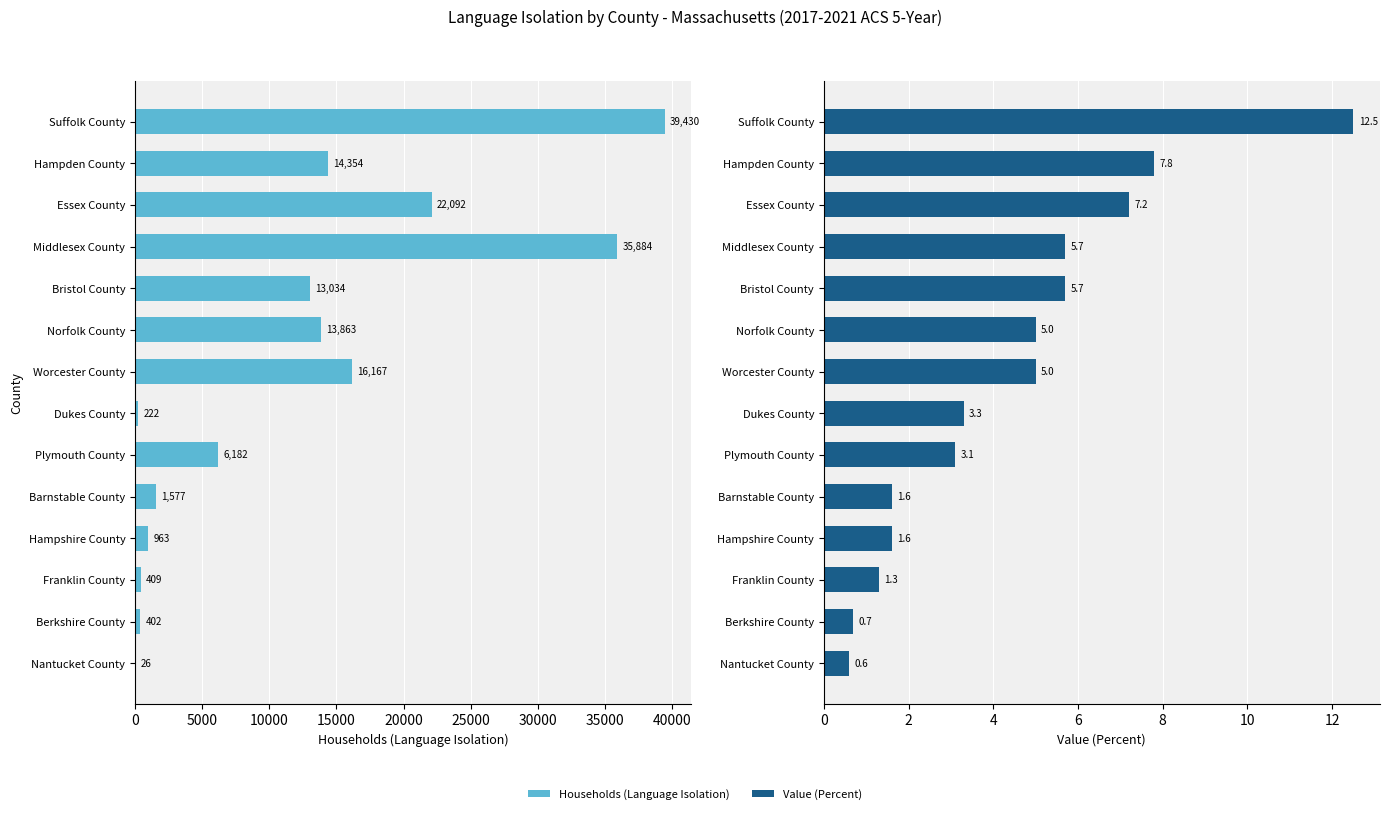

Is the value of Households (Language Isolation) at Hampshire County greater than the value of Value (Percent) at Hampshire County?

Yes